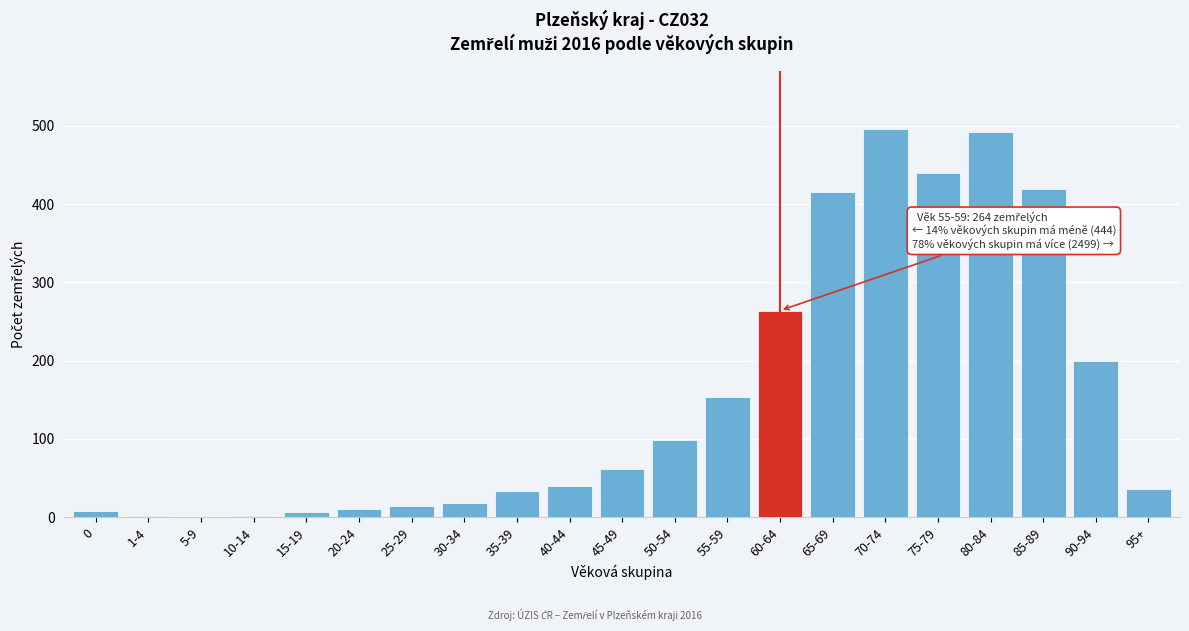

Where is the data nearest to the value 248?

60-64